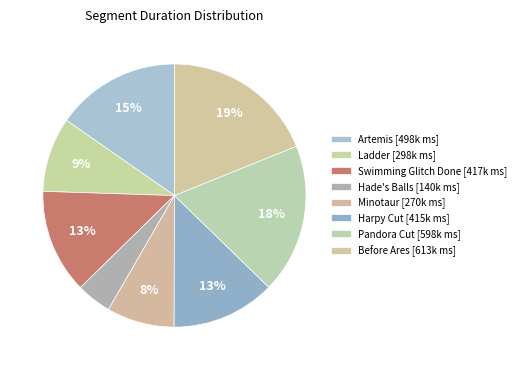

Count the number of slices in the pie.

8